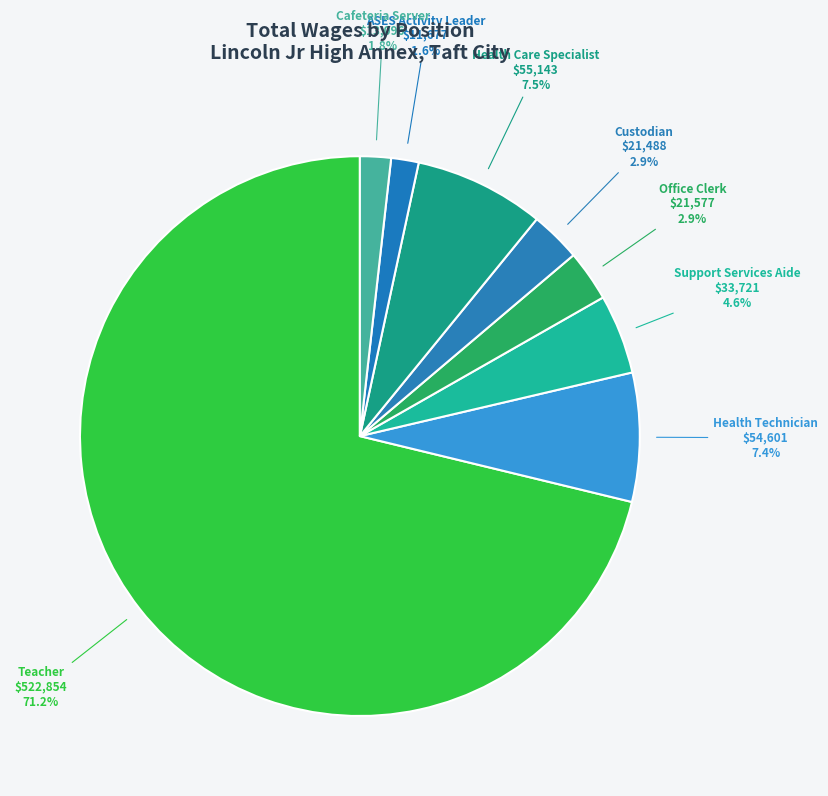

Is it true that Custodian is 3% of the pie?

True